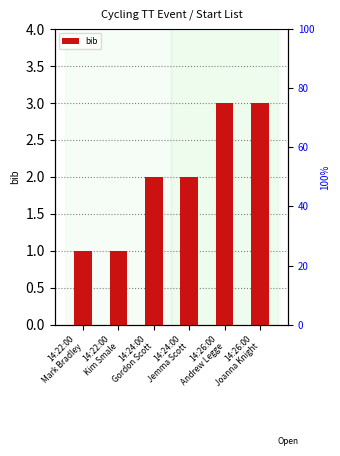

The value at 14:24:00
Gordon Scott is 2. True or false?

True